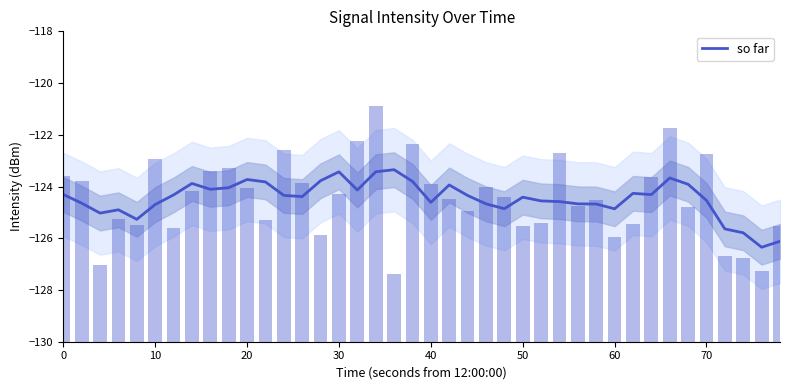

What is the maximum value for so far?

-123.3